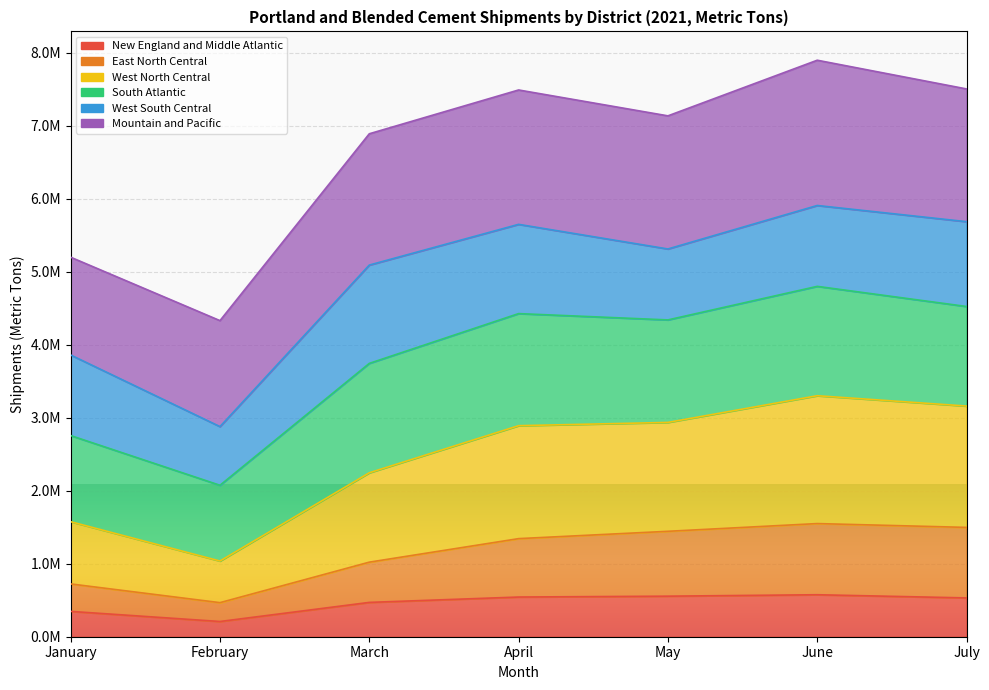

Between January and June, which series saw the biggest shift?

West North Central